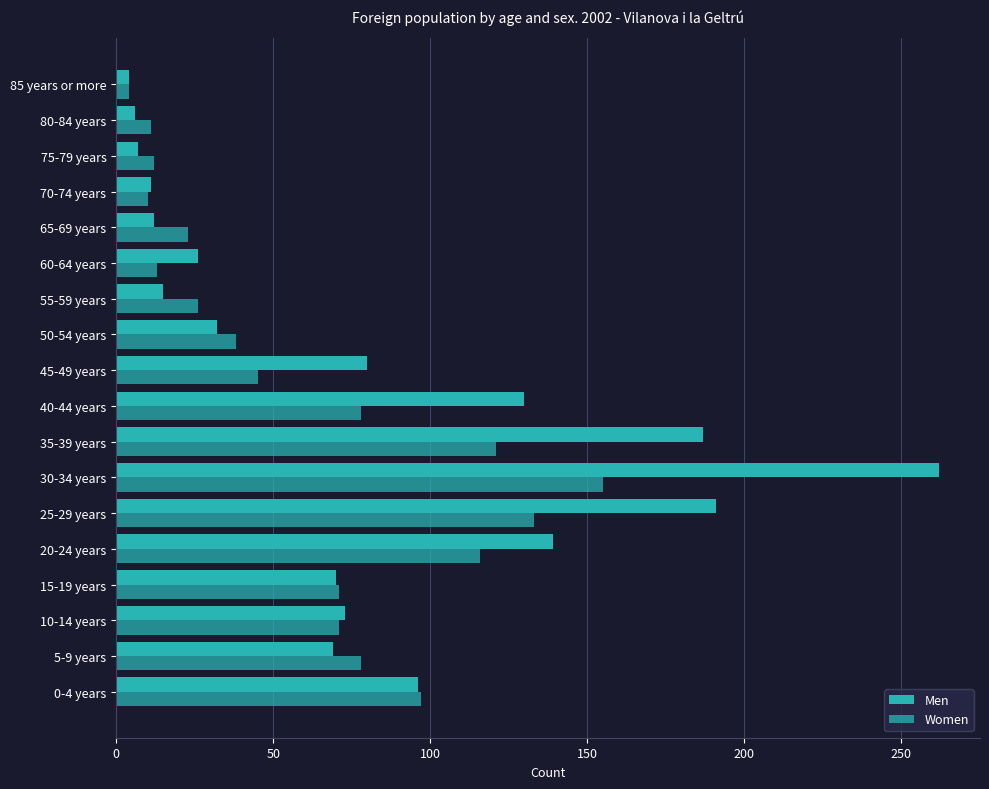

Count the number of data series in this chart.

2